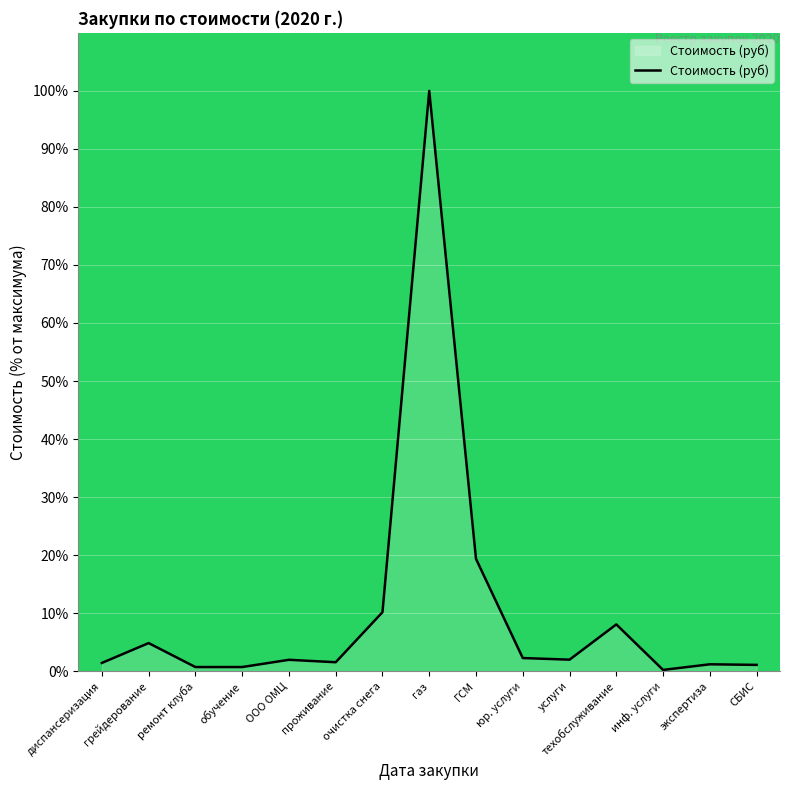

What is the difference between the maximum and minimum values?

99.8